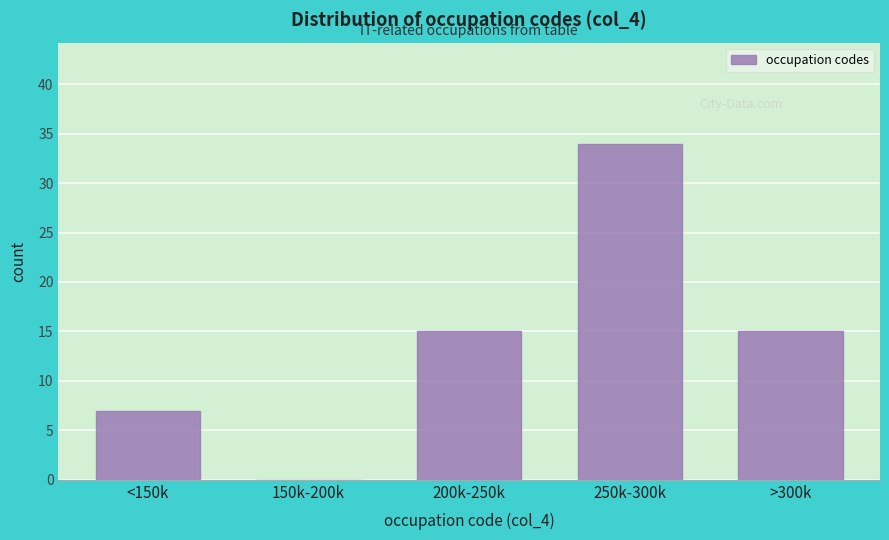

Reading right to left, extract all data points from this chart.

>300k=15	250k-300k=34	200k-250k=15	150k-200k=0	<150k=7